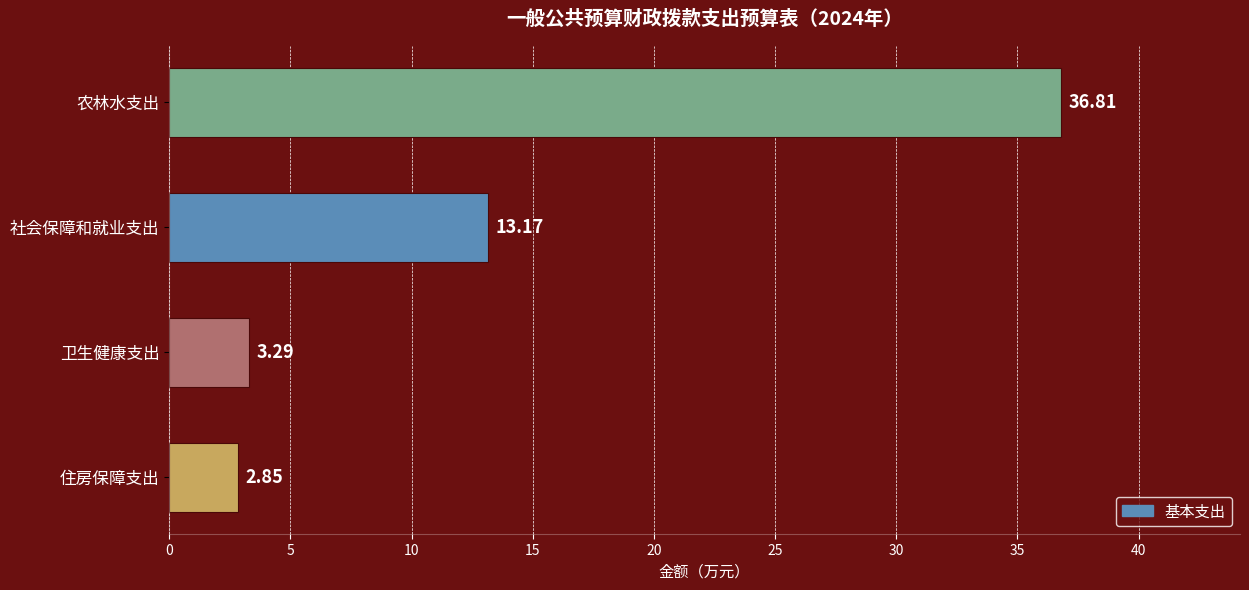

What is the difference between the values at 农林水支出 and 卫生健康支出?

33.5